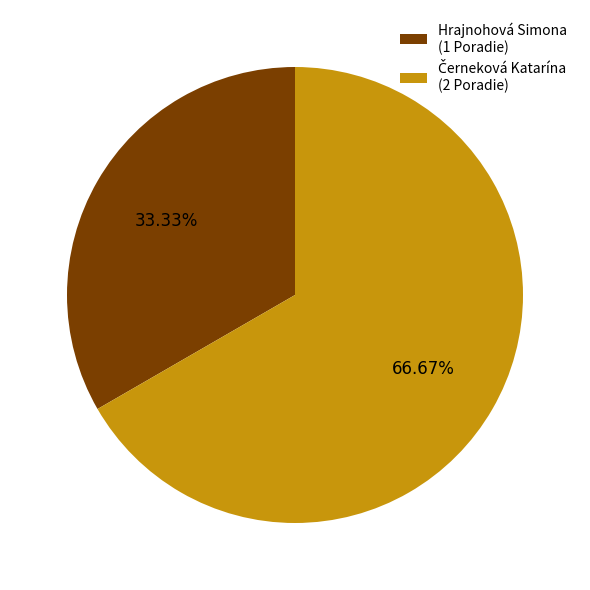

The Hrajnohová Simona slice represents 44% of the pie. True or false?

False